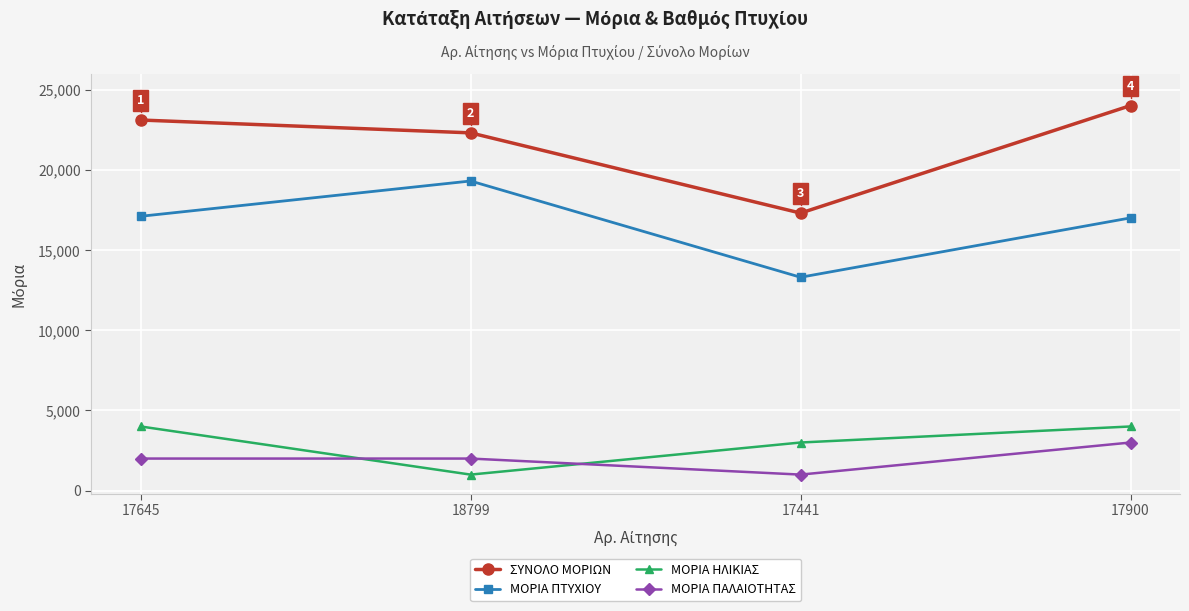

True or false: ΜΟΡΙΑ ΠΤΥΧΙΟΥ has more than 2 interior local peaks.

False